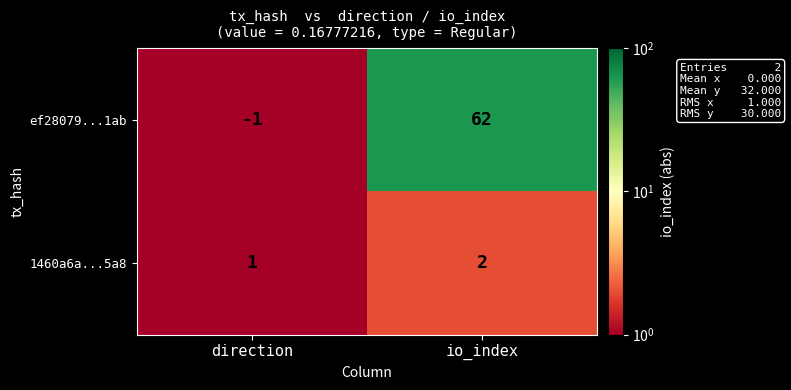

At how many categories does at least one series exceed 42?

1